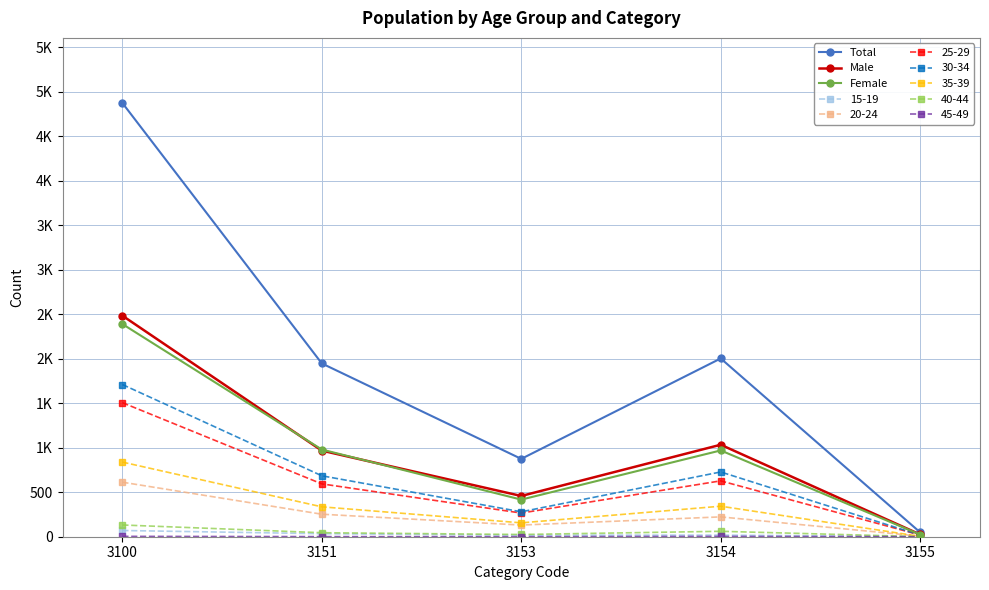

True or false: Male has more than 2 interior local peaks.

False